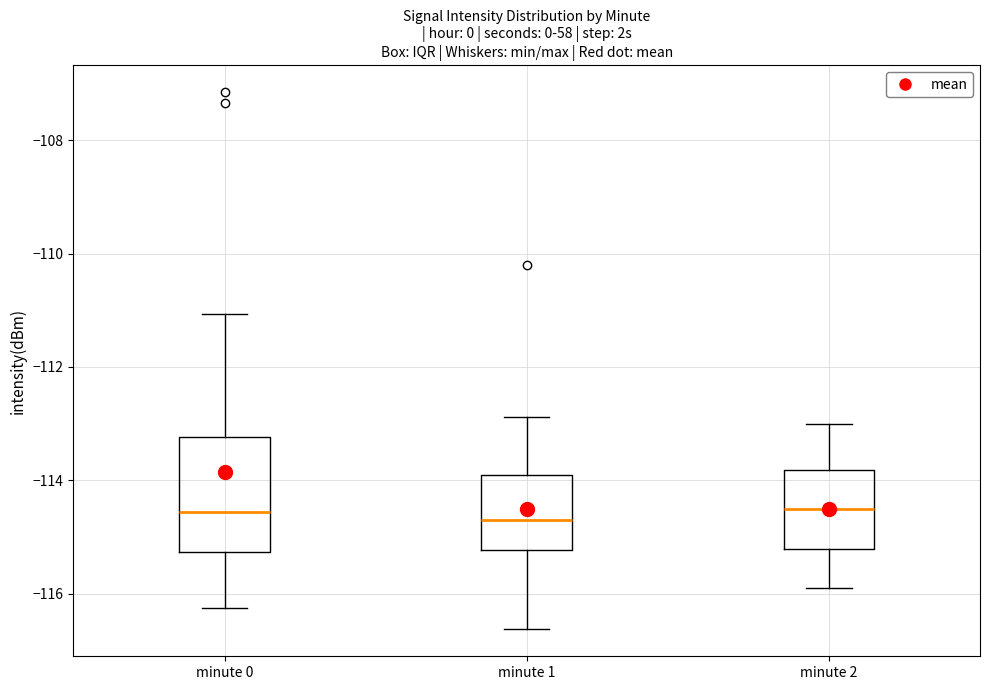

Comparing the boxes themselves (not the whiskers), which one is the tallest?

minute 0